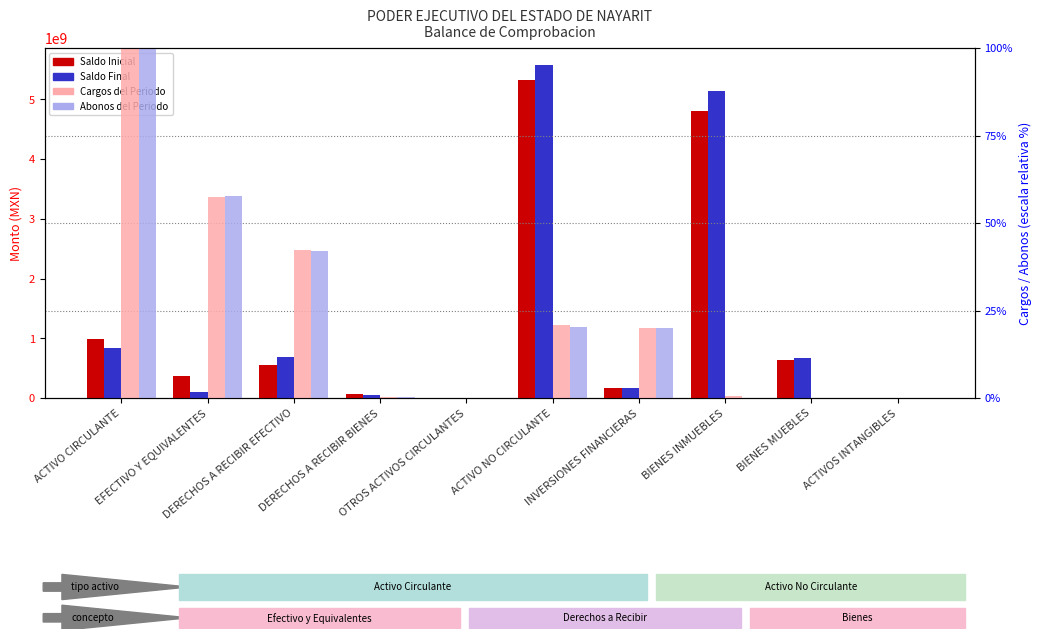

What is the difference between the second highest and minimum values in the Saldo Final series?

5139758276.8